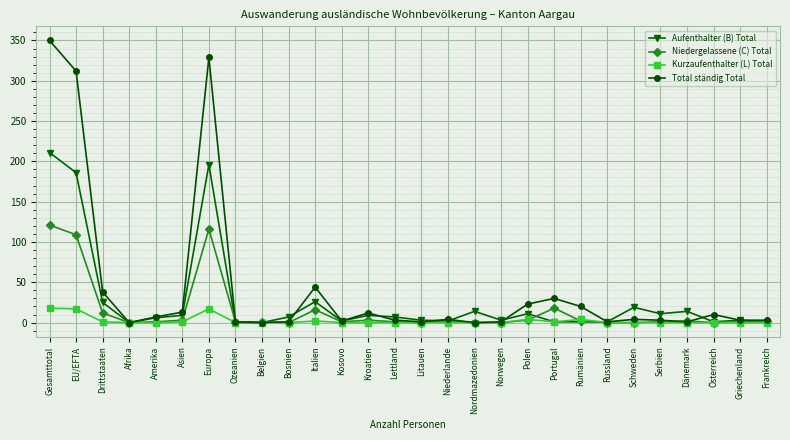

Rank the series by their average value, from lowest to highest.

Kurzaufenthalter (L) Total, Niedergelassene (C) Total, Aufenthalter (B) Total, Total ständig Total